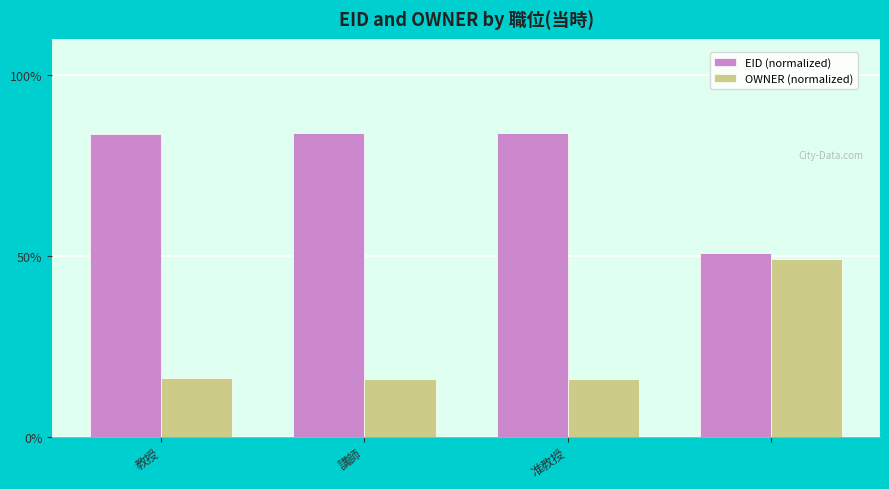

What are all the series names shown in the legend?

EID (normalized), OWNER (normalized)